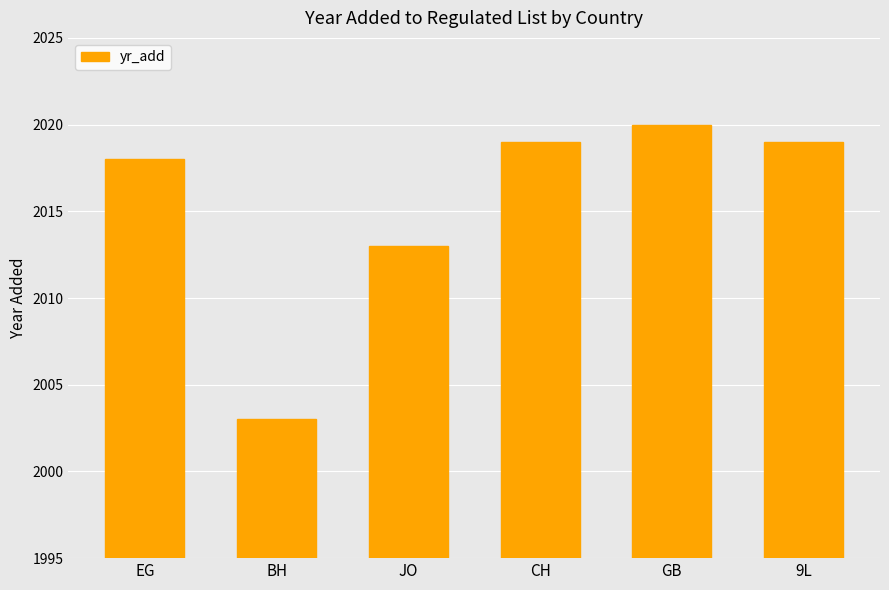

How many categories are shown in the chart?

6